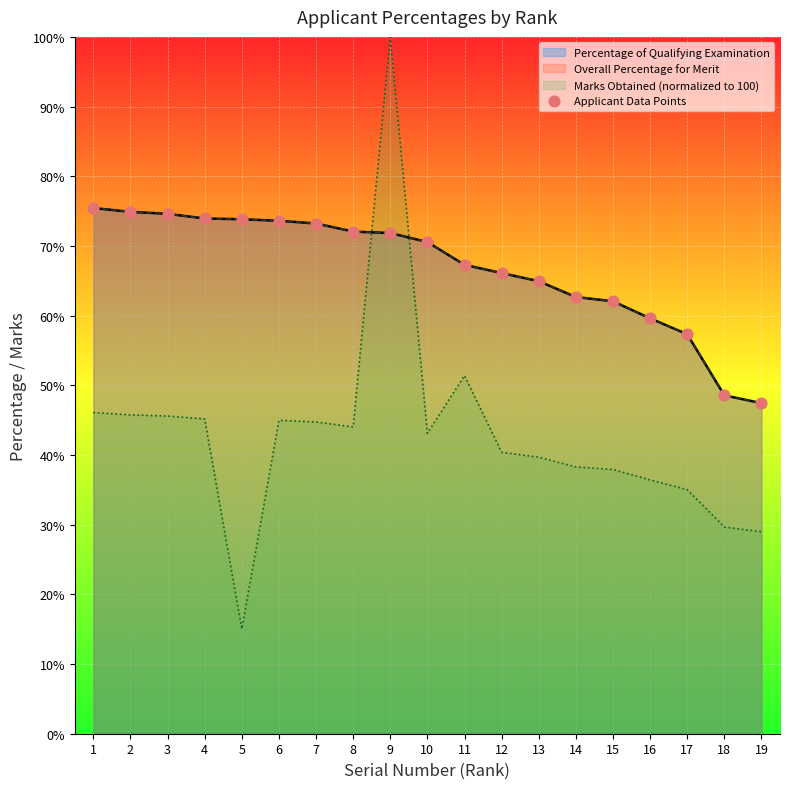

What is the change in value from 2 to 4?

-1.0